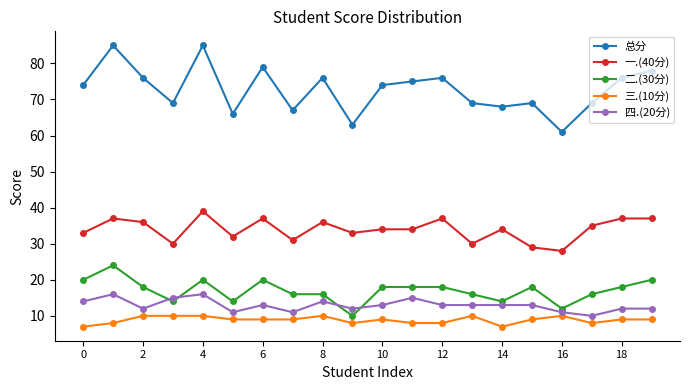

Rank the series by their maximum value, from lowest to highest.

三.(10分), 四.(20分), 二.(30分), 一.(40分), 总分